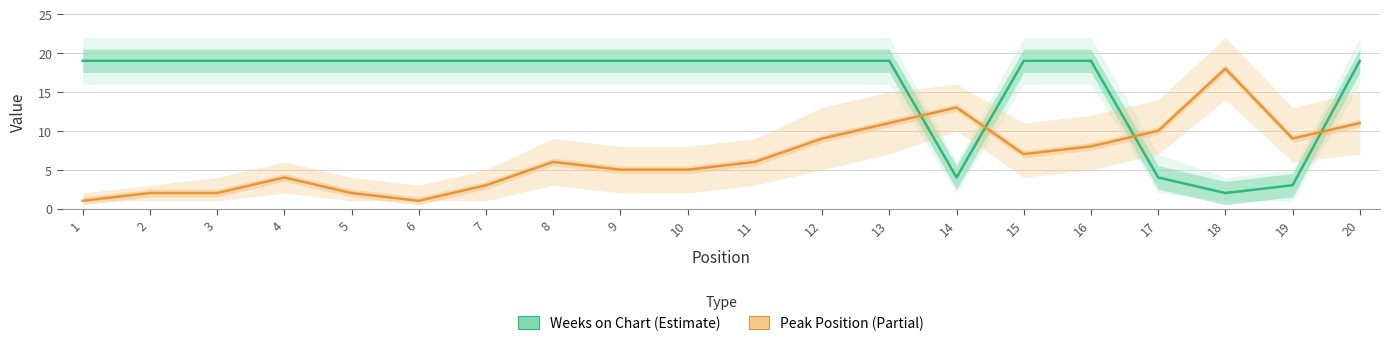

Rank the series by their average value, from lowest to highest.

Peak Position, Weeks on Chart